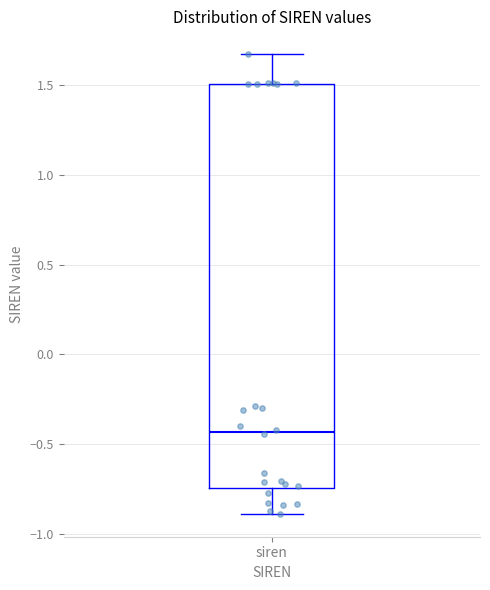

Where is the upper edge of the box for siren on the y-axis? The values are not printed on the chart, so give them approximately, as read against the axis.

1.50